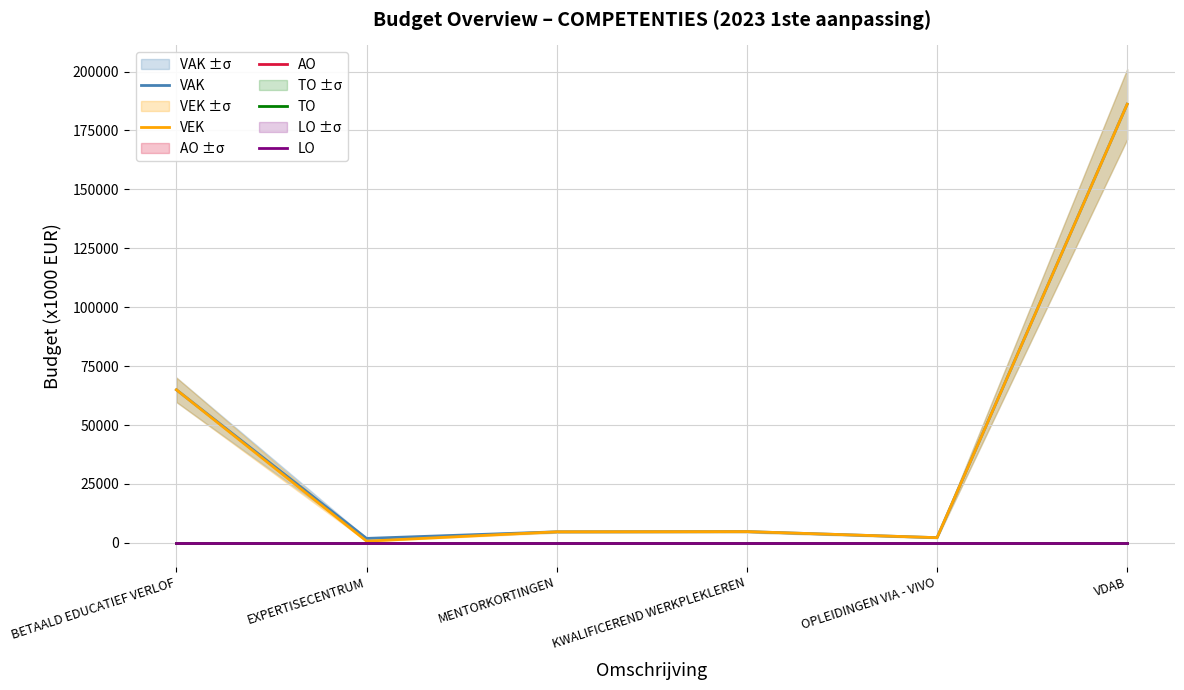

Which has a higher value, MENTORKORTINGEN or VDAB?

VDAB